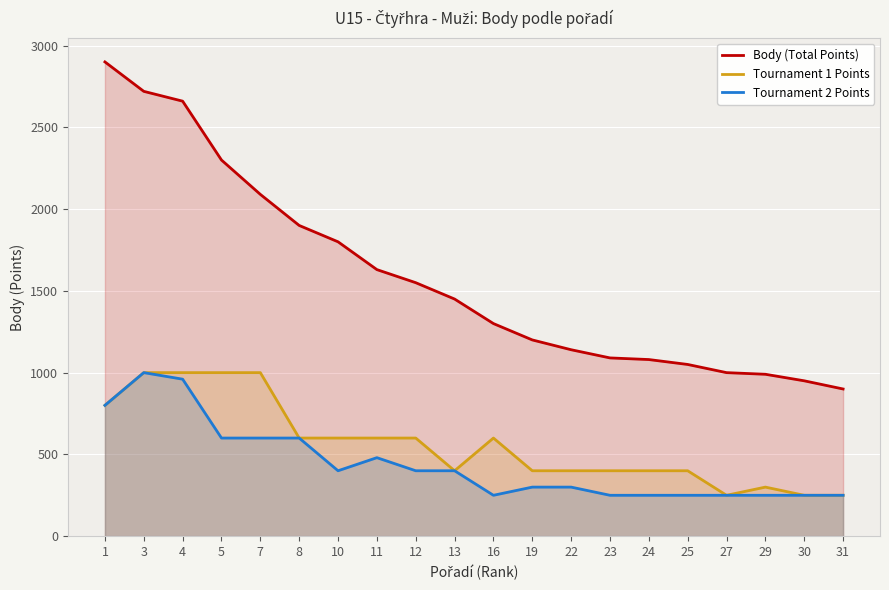

What is the total value across all series at 3?

4720